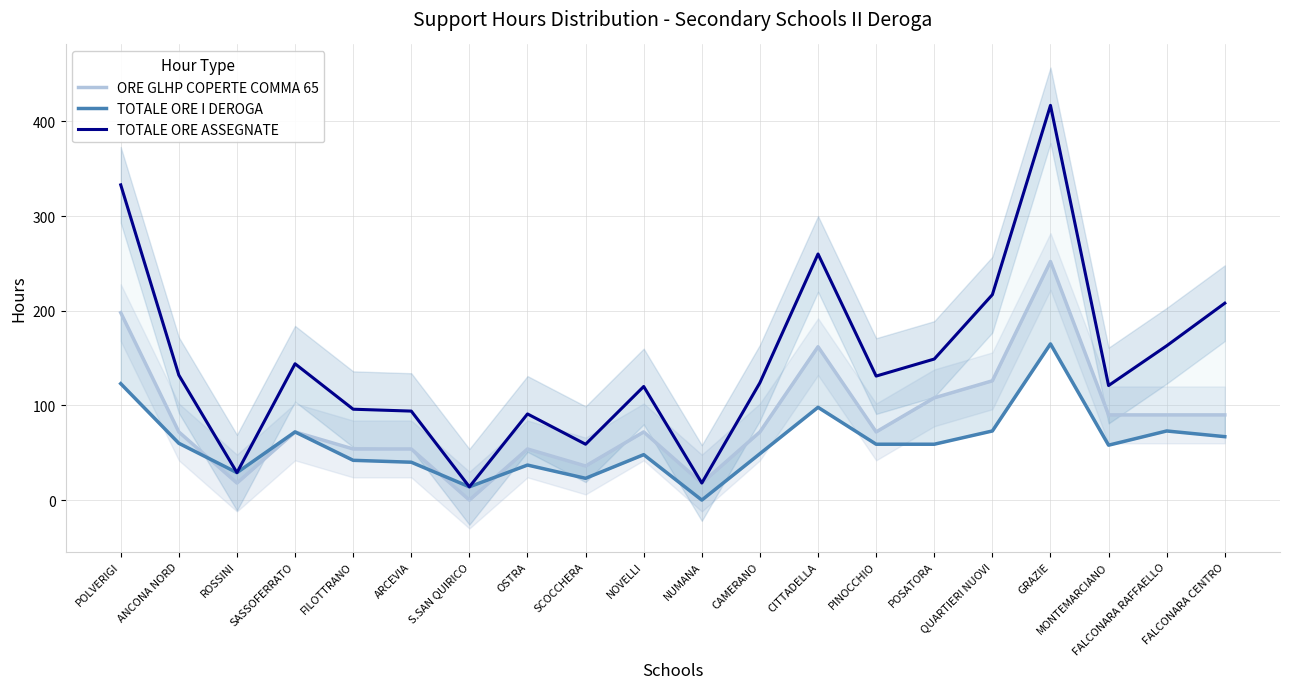

Rank the series at CITTADELLA from lowest to highest value.

TOTALE ORE I DEROGA, ORE GLHP COPERTE COMMA 65, TOTALE ORE ASSEGNATE